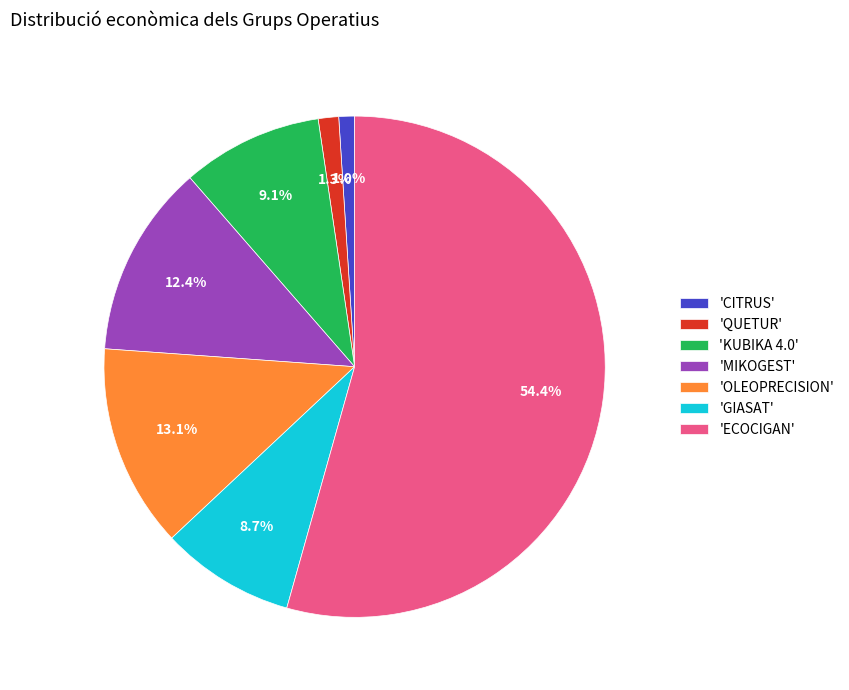

What is the largest slice in the pie chart?

'ECOCIGAN'